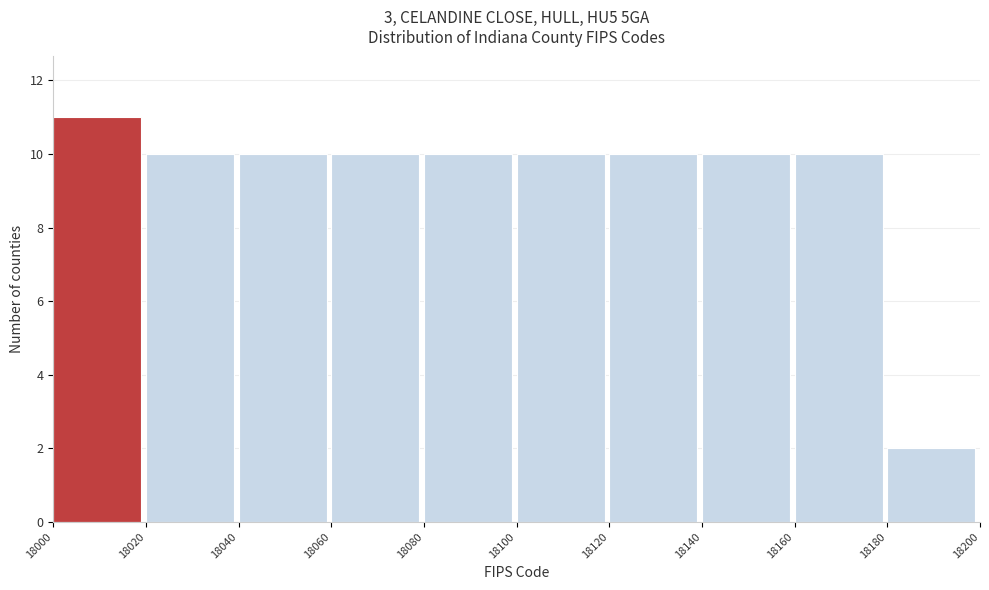

Over which range of the x-axis is the bar tallest?

18000 to 18020